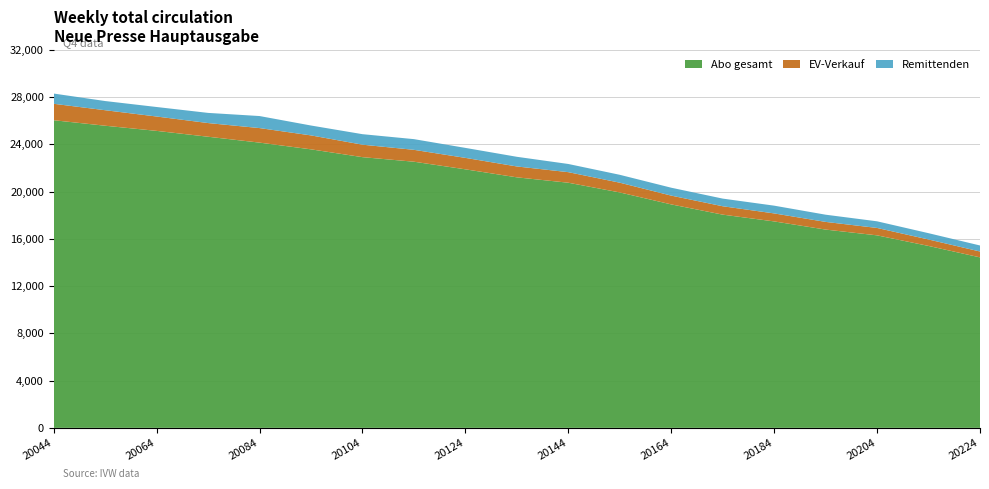

Reading left to right, list all the values displayed in this chart.

Abo gesamt: 26042	25576	25140	24644	24146	23577	22916	22530	21885	21207	20751	19929	18916	18050	17476	16785	16296	15400	14431
EV-Verkauf: 1391	1313	1216	1158	1231	1180	1055	1006	969	921	894	825	744	710	677	650	626	546	498
Remittenden: 867	777	805	860	1019	837	890	905	846	818	693	668	669	647	657	610	563	534	510